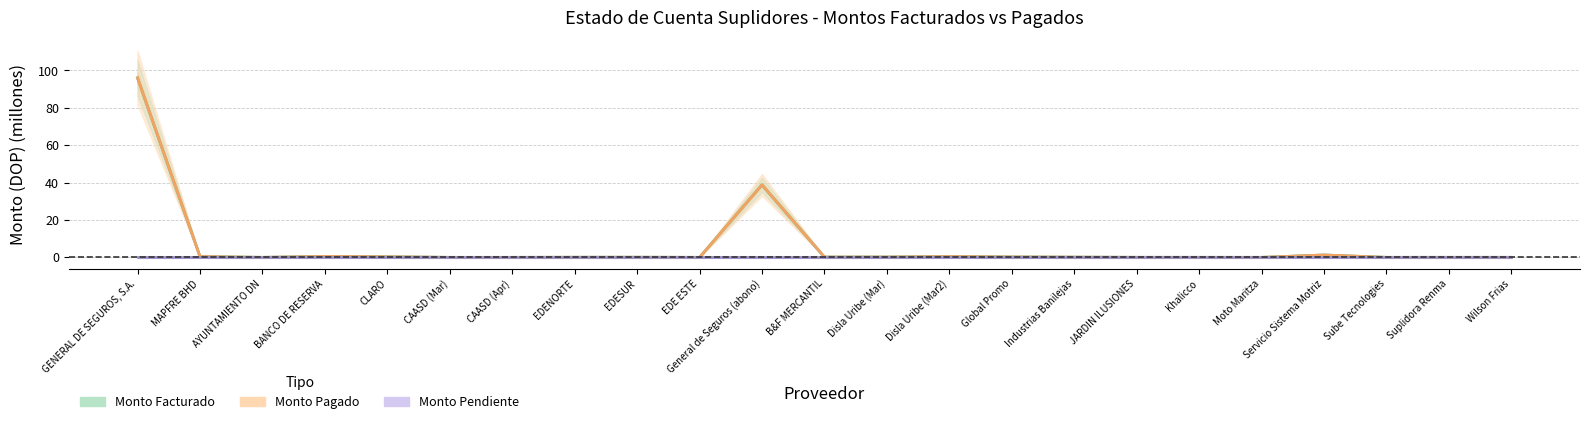

True or false: Monto Pendiente and Monto Facturado cross at least once.

False